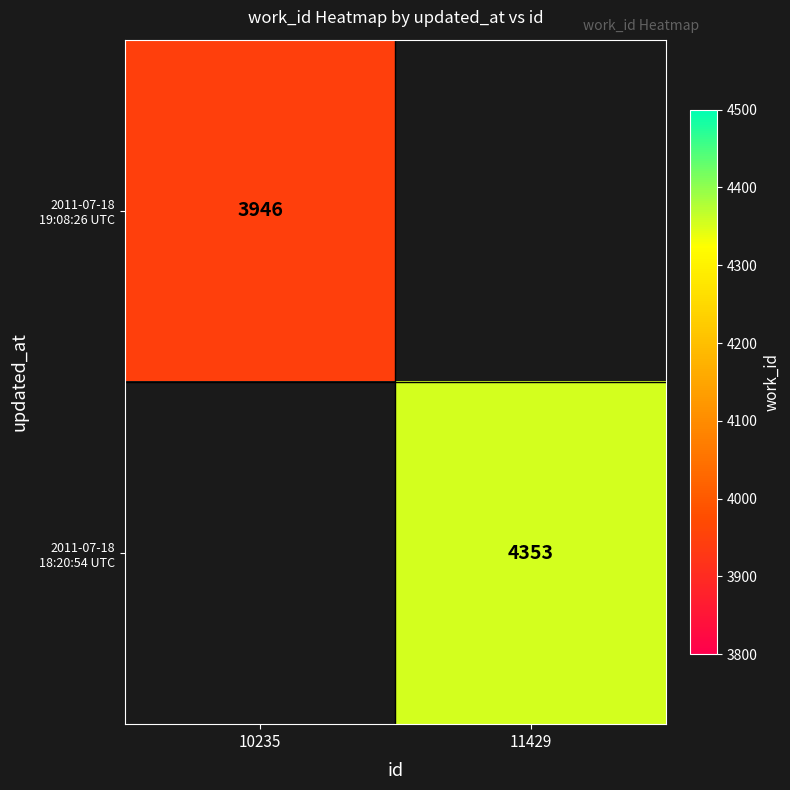

What is the minimum value shown in the chart?

3946.0